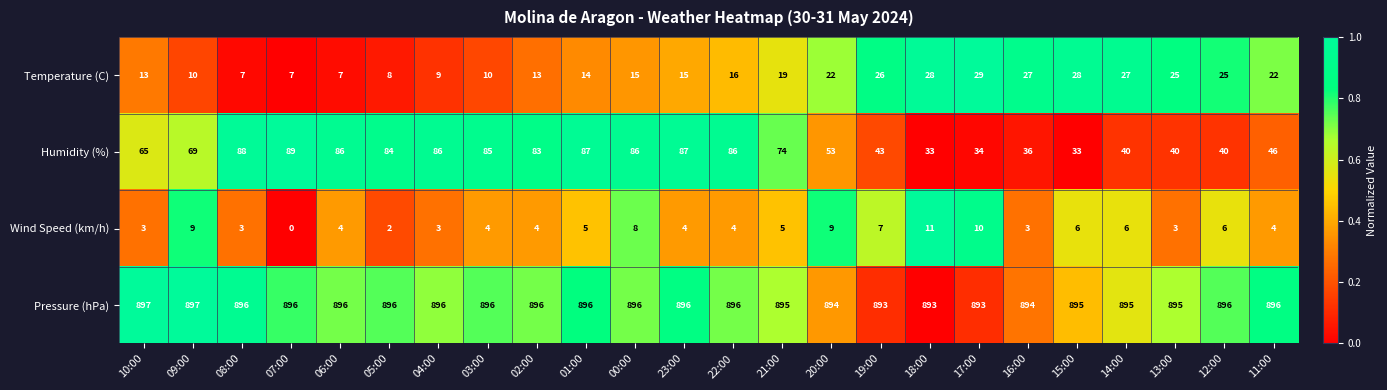

Is it true that Temperature (C) equals 27 at 16:00?

True